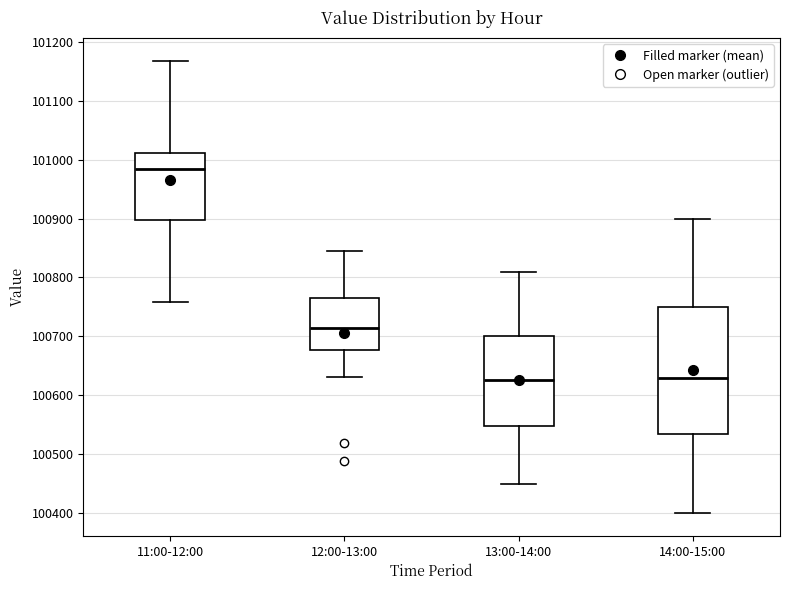

Reading left to right, transcribe this box plot: for each box, give where its median line is, the range the box spans, and where its two whiskers end, as read against the y-axis. The values are not printed on the chart, so give them approximately, as read against the axis.

11:00-12:00: median 100980, box 100900 to 101010, whiskers 100760 to 101170
12:00-13:00: median 100710, box 100680 to 100760, whiskers 100630 to 100850
13:00-14:00: median 100630, box 100550 to 100700, whiskers 100450 to 100810
14:00-15:00: median 100630, box 100530 to 100750, whiskers 100400 to 100900